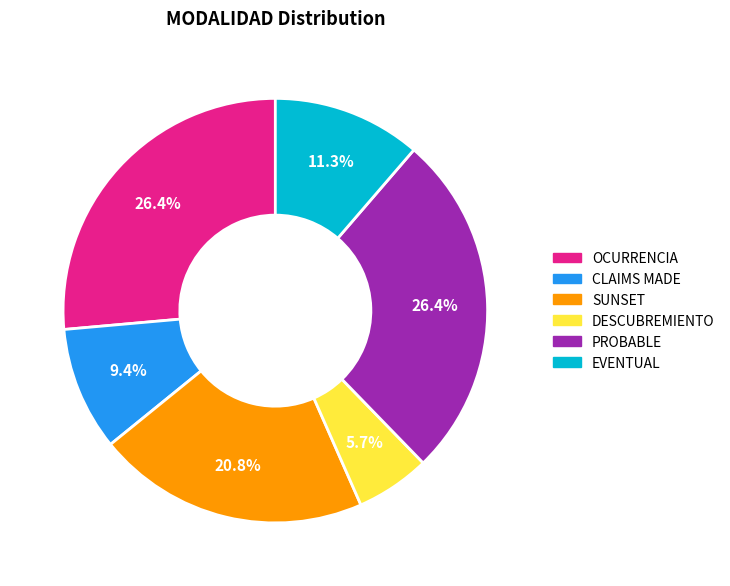

The CLAIMS MADE slice represents 1% of the pie. True or false?

False